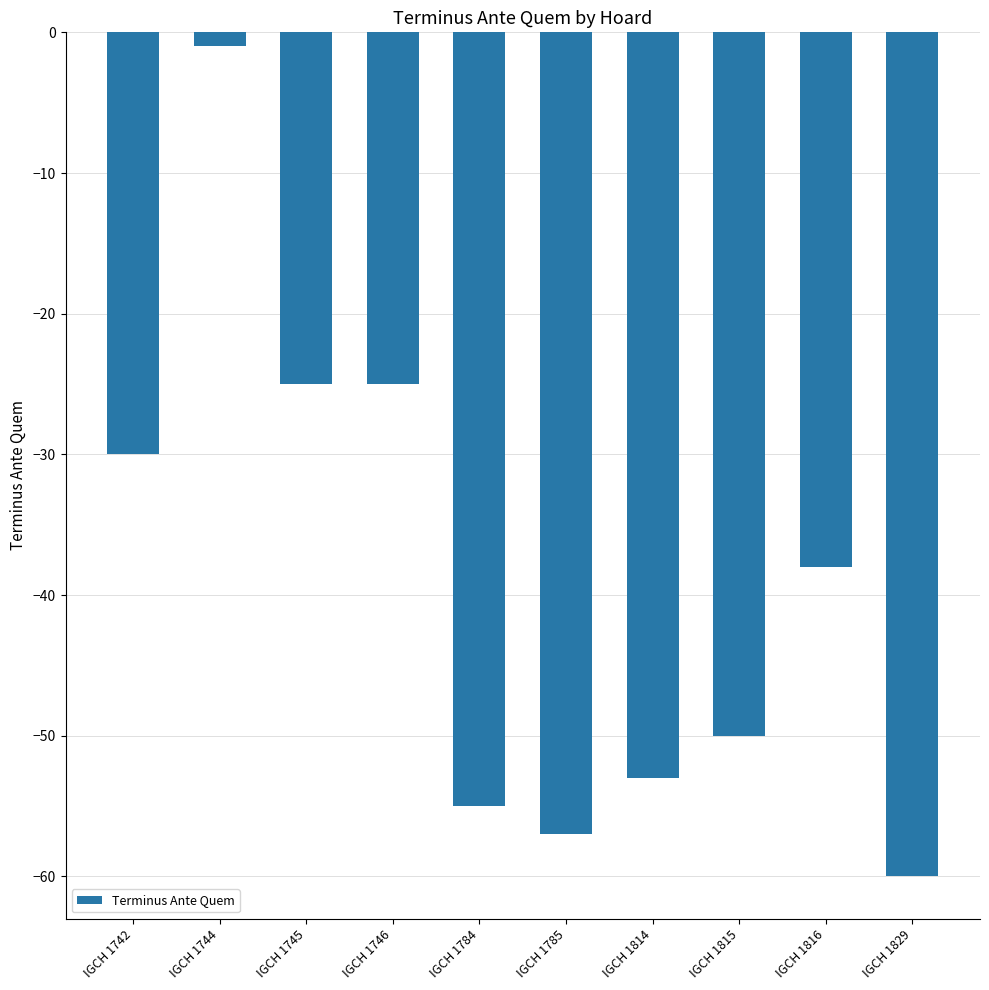

Where does the data first go above -38?

IGCH 1742